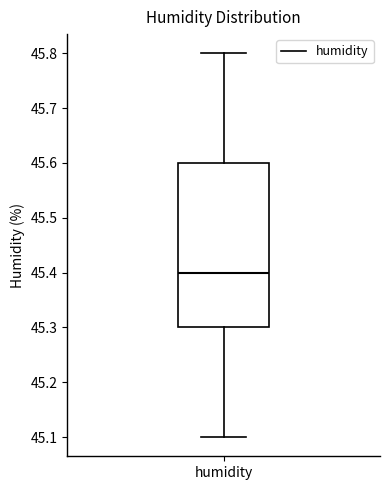

Transcribe this box plot: give where the median line is, the range the box spans, and where the two whiskers end, as read against the y-axis. The values are not printed on the chart, so give them approximately, as read against the axis.

median 45.4, box 45.3 to 45.6, whiskers 45.1 to 45.8